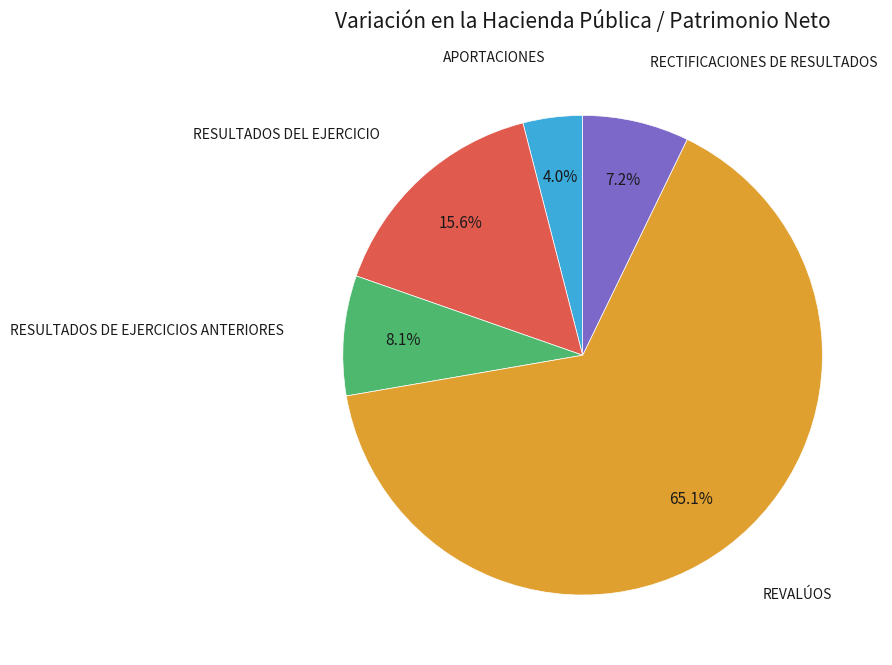

What is the largest slice in the pie chart?

REVALÚOS